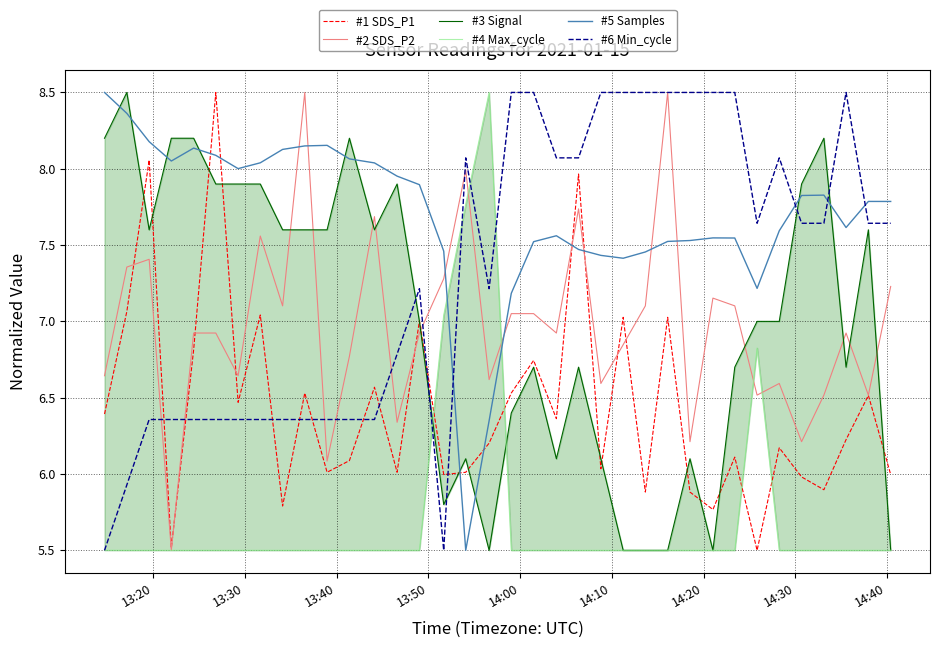

What is the value of the #1 SDS_P1 point at the 27th from the left?

5.9